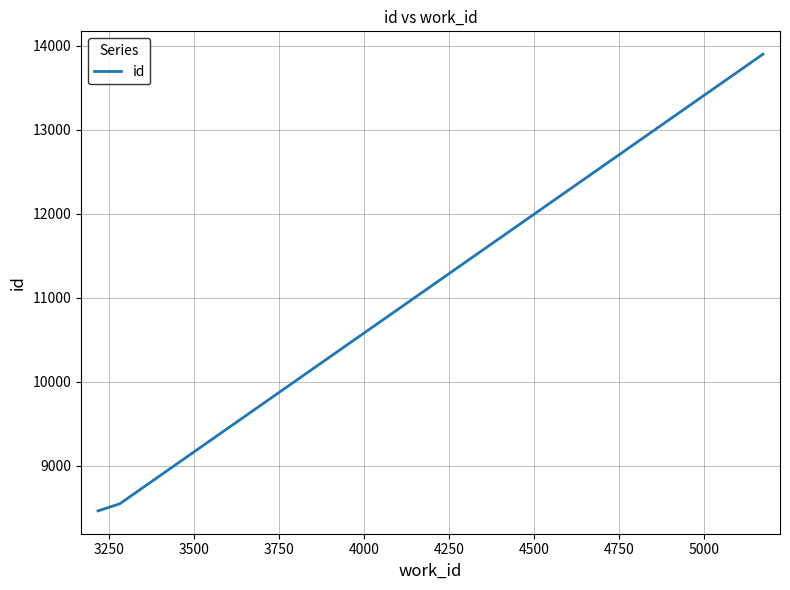

What is the difference between the maximum and minimum values?

5442